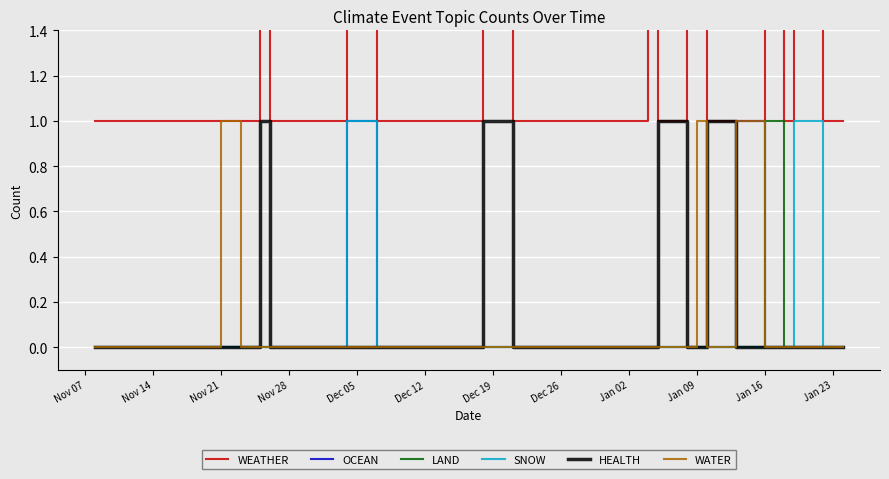

Is the value of HEALTH at 17 greater than the value of OCEAN at 21?

No